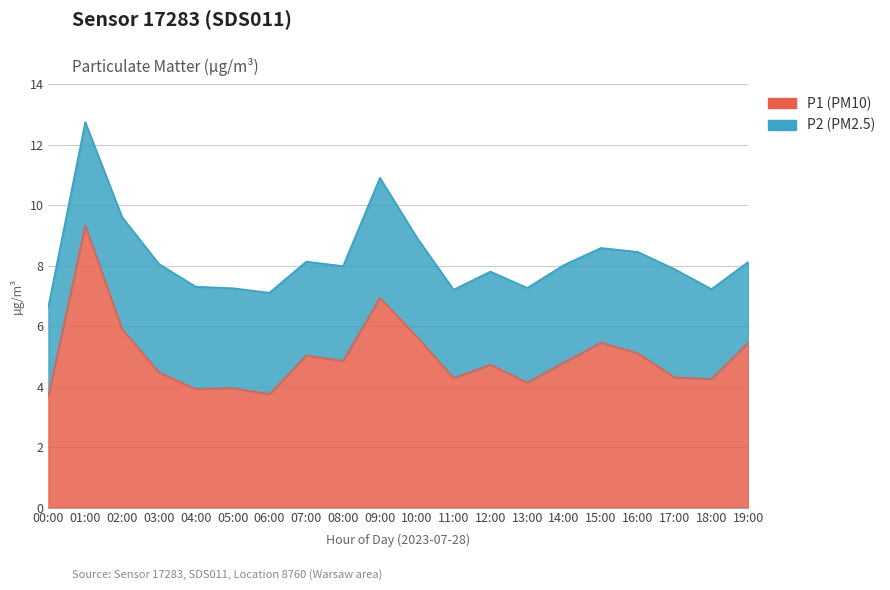

List the labels in order of value, smallest first.

00:00, 06:00, 04:00, 05:00, 13:00, 18:00, 11:00, 17:00, 03:00, 12:00, 14:00, 08:00, 07:00, 16:00, 15:00, 19:00, 10:00, 02:00, 09:00, 01:00